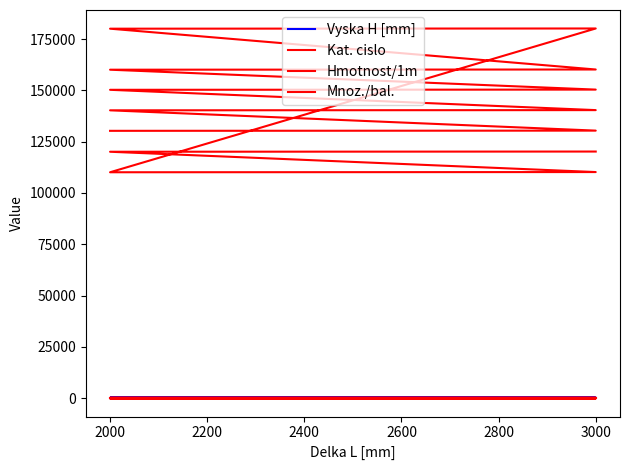

Reading left to right, extract all data points from this chart.

Vyska H [mm]: 30.0	30.0	40.0	40.0	50.0	50.0	60.0	60.0	80.0	80.0	100.0	100.0	110.0	110.0
Kat. cislo: 130309.0	130409.0	140309.0	140409.0	150309.0	150409.0	160109.0	160209.0	180109.0	180209.0	110109.0	110209.0	120109.0	120209.0
Hmotnost/1m: 0.4	0.4	0.4	0.4	0.5	0.5	0.5	0.5	0.7	0.7	0.8	0.8	0.9	0.9
Mnoz./bal.: 10.0	10.0	10.0	10.0	10.0	10.0	10.0	10.0	10.0	10.0	10.0	10.0	10.0	10.0